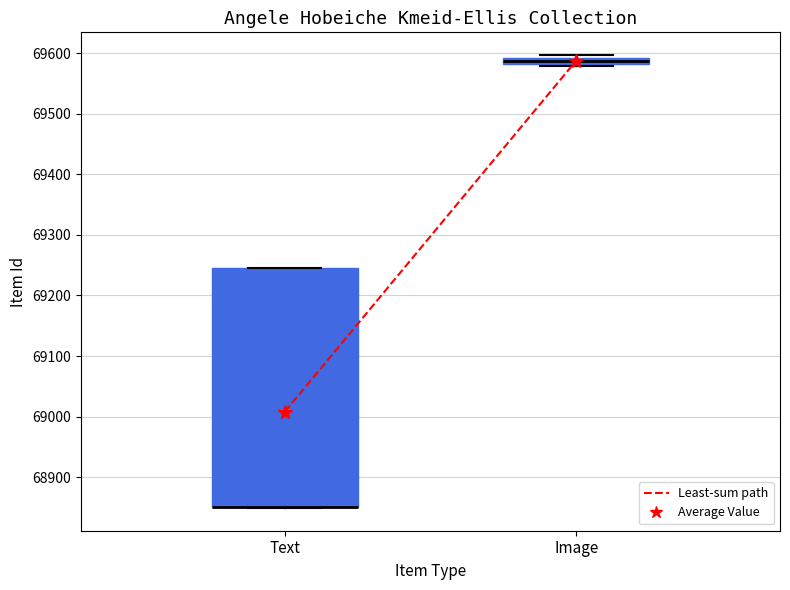

Which box is the tallest, from its lower edge to its upper edge?

Text